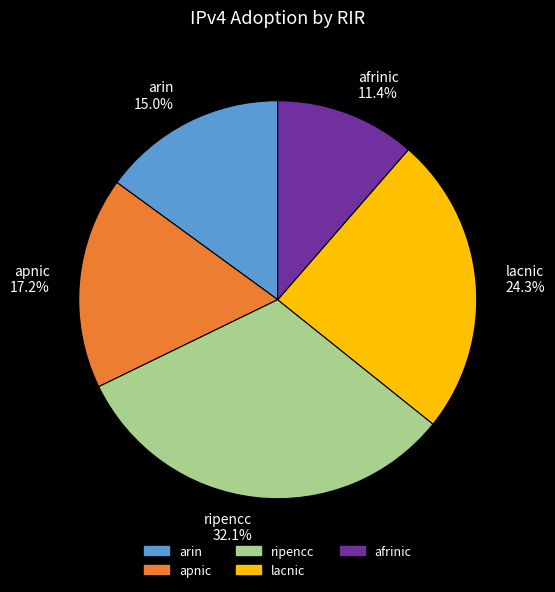

What is the total percentage of ripencc and apnic?

49.3%